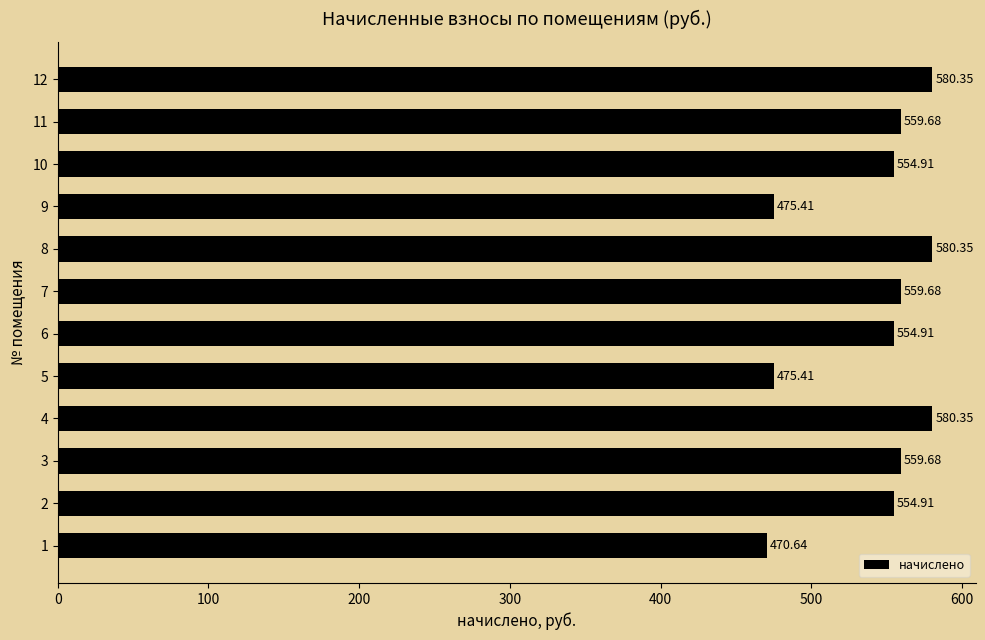

Approximately how many times larger is the value at 4 compared to 1?

1.2